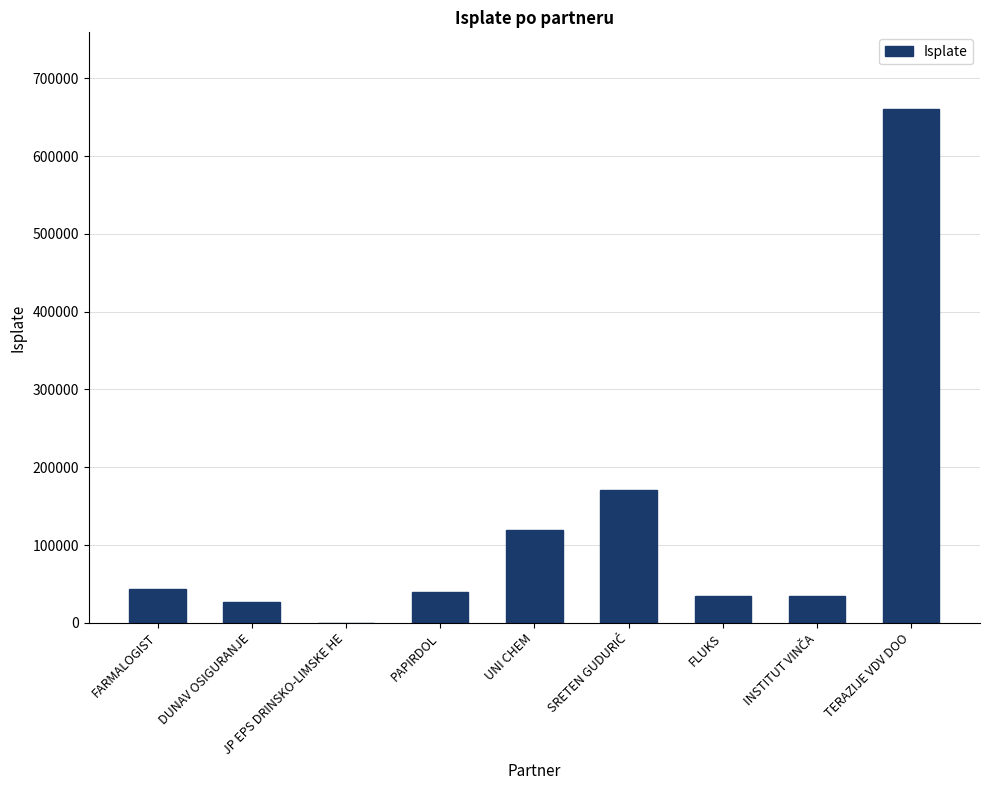

Which has a higher value, FARMALOGIST or TERAZIJE VDV DOO?

TERAZIJE VDV DOO